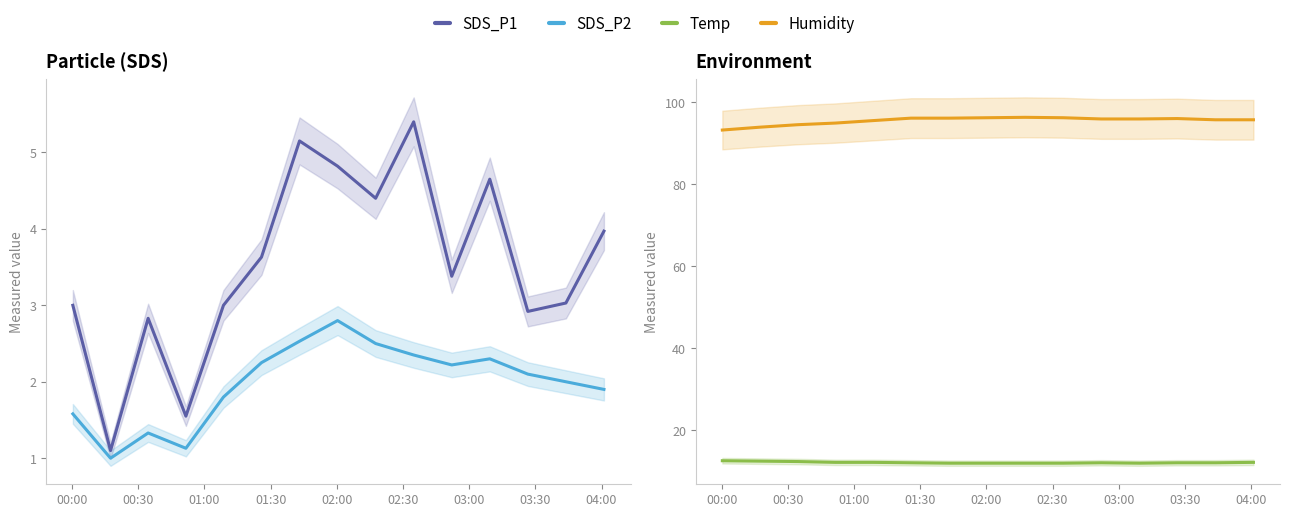

What is the difference between the highest and lowest values at 03:00?

93.6